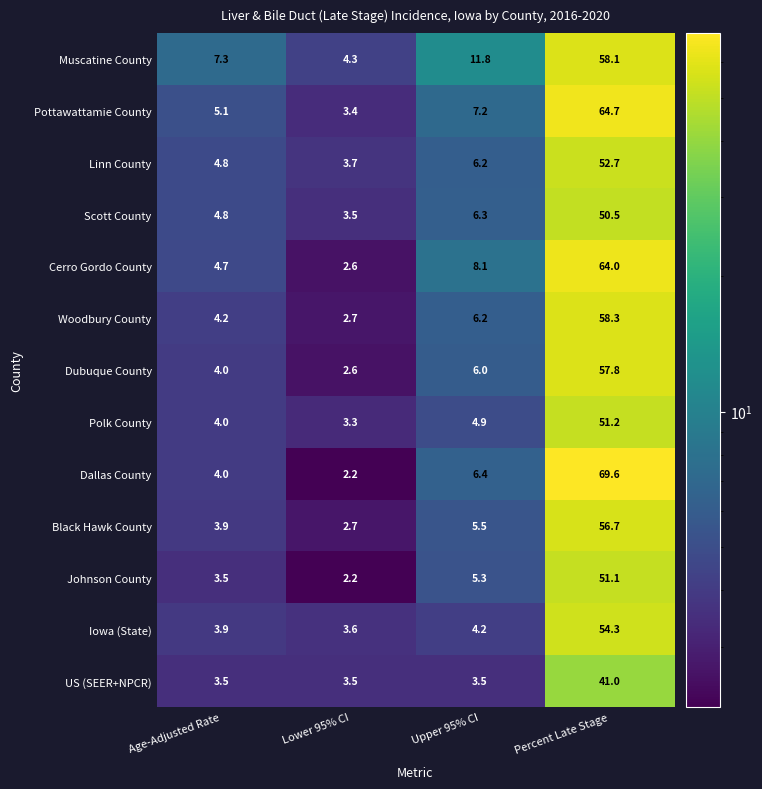

Which category has the lowest value across all series?

Lower 95% CI